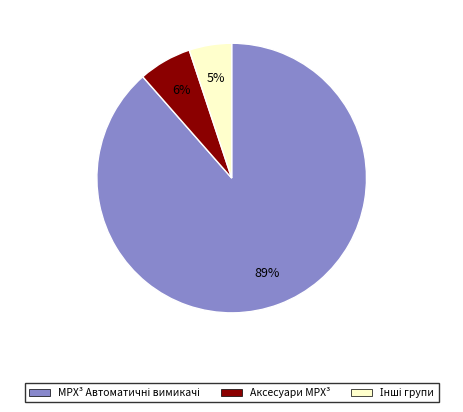

Does any single category account for the majority?

Yes